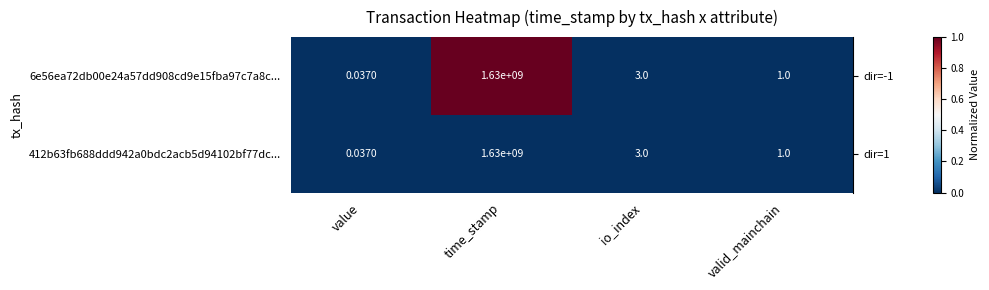

At which label does 412b63fb688ddd942a0bdc2acb5d94102bf77dc... first exceed 3?

time_stamp